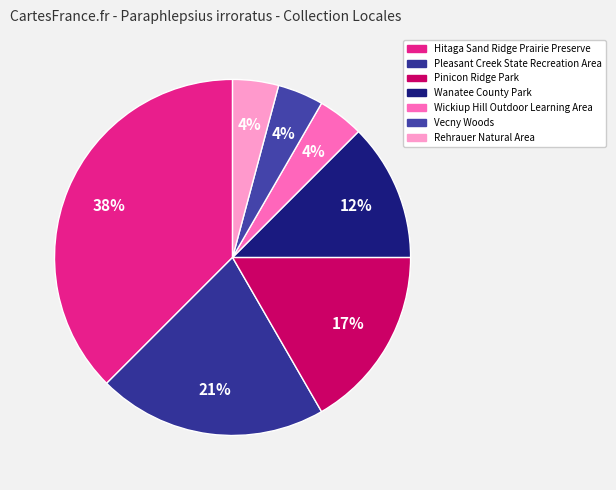

How many slices are in this pie chart?

7